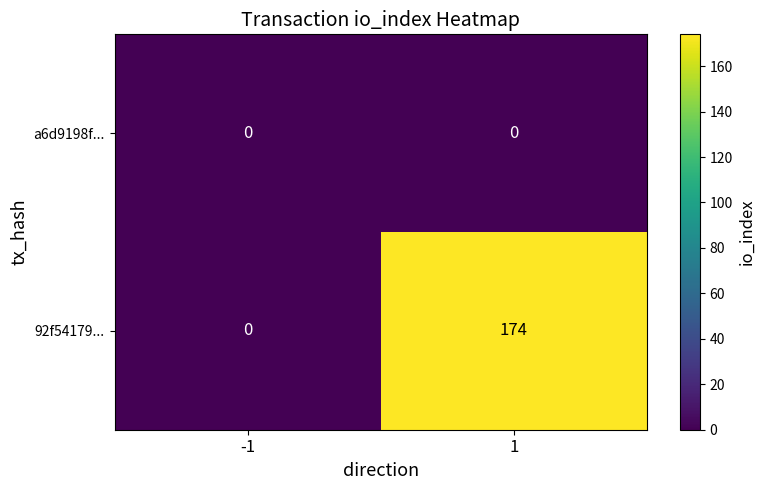

Which category has the highest value across all series?

1